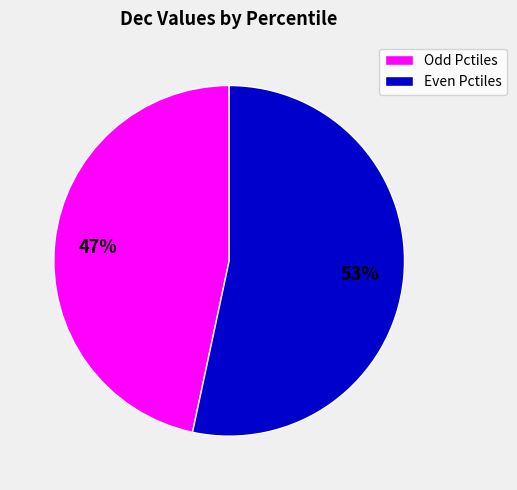

To the nearest percent, what portion does Even Pctiles represent?

53%